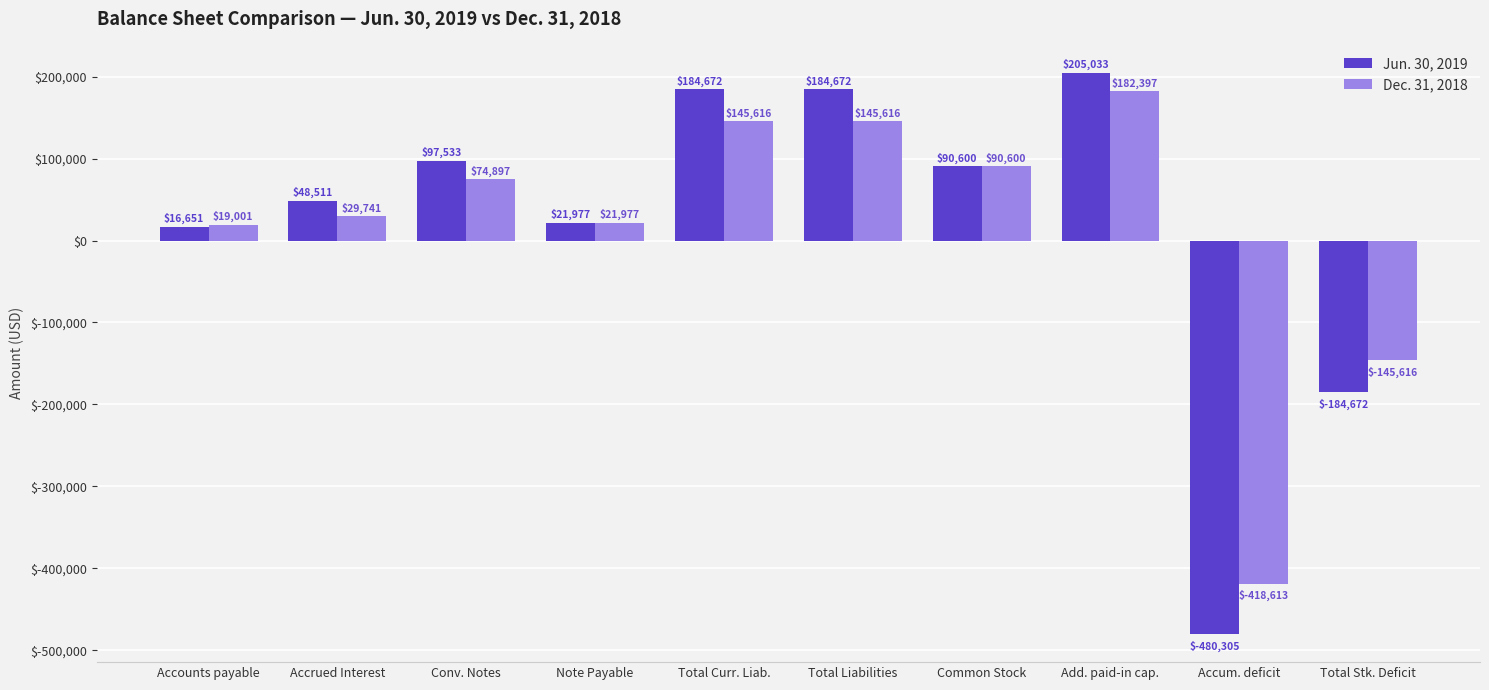

The Dec. 31, 2018 series shows -145616 at Total Stk. Deficit. True or false?

True